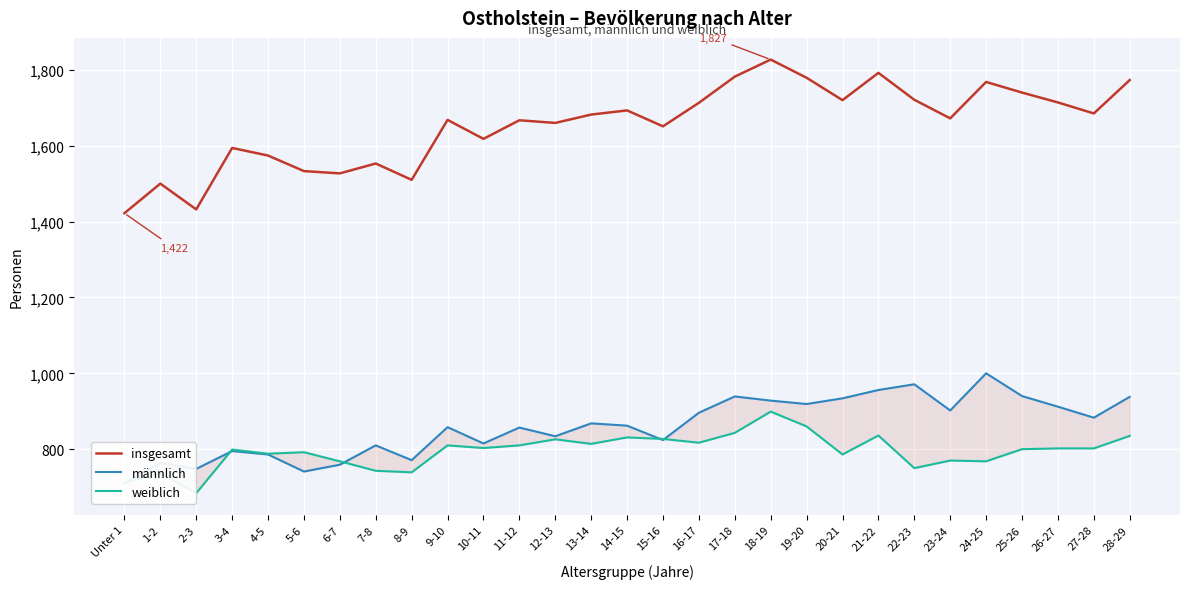

How many intersections are there between männlich and weiblich?

5